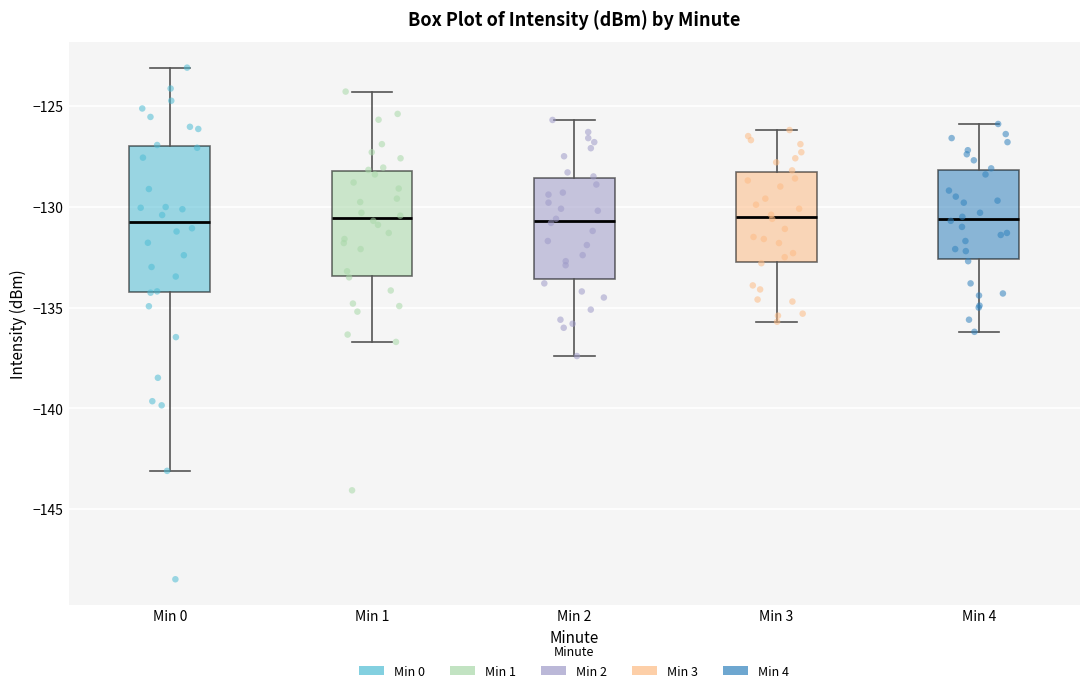

Reading left to right, read every box against the y-axis: the position of its median line, the range the box covers, and the ends of its whiskers. The values are not printed on the chart, so give them approximately, as read against the axis.

Min 0: median -130.5, box -134.0 to -127.0, whiskers -143.0 to -123.0
Min 1: median -130.5, box -133.5 to -128.0, whiskers -136.5 to -124.5
Min 2: median -130.5, box -133.5 to -128.5, whiskers -137.5 to -125.5
Min 3: median -130.5, box -132.5 to -128.5, whiskers -135.5 to -126.0
Min 4: median -130.5, box -132.5 to -128.0, whiskers -136.0 to -126.0